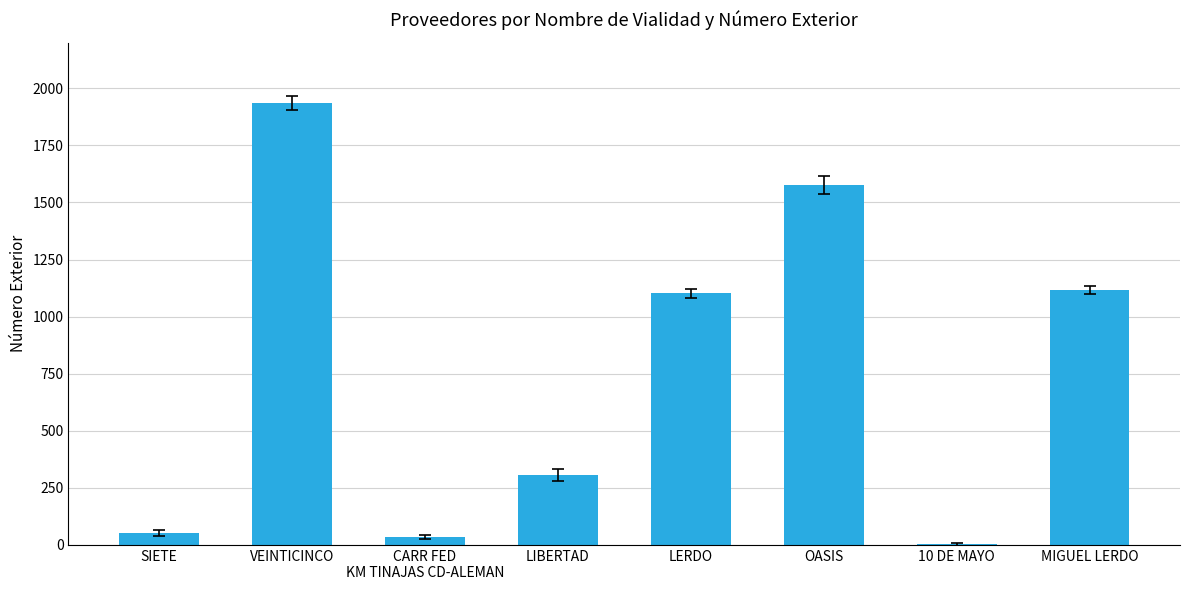

What is the difference between the values at 10 DE MAYO and MIGUEL LERDO?

1113